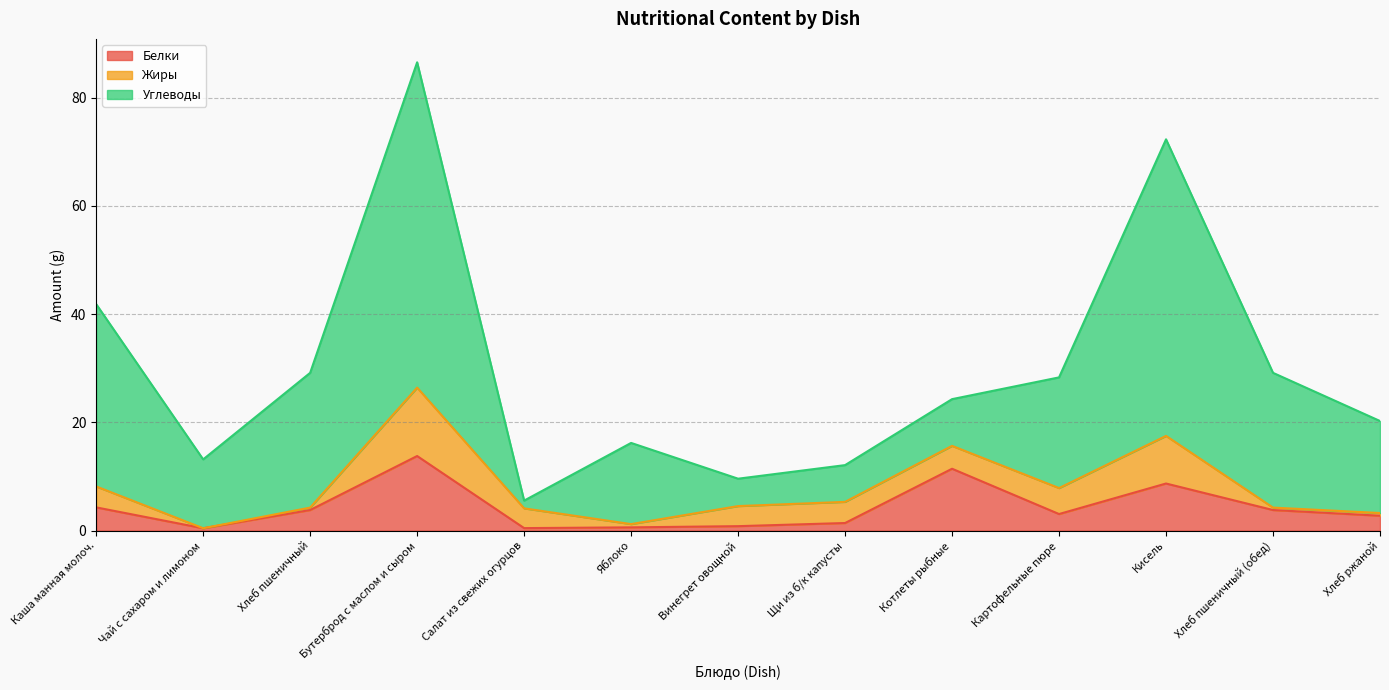

Where is the first local maximum for Жиры?

Бутерброд с маслом и сыром